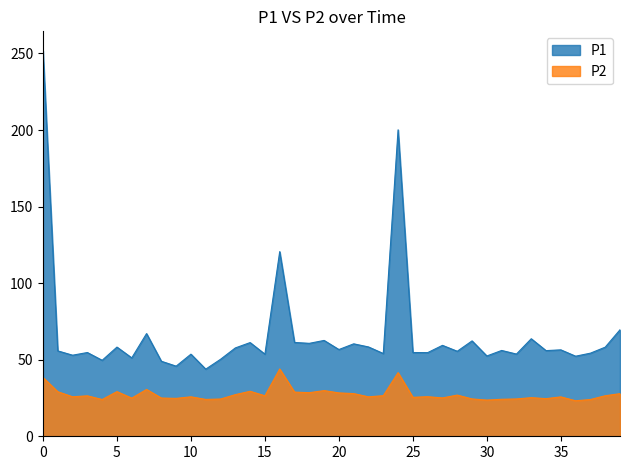

True or false: P1 has a value of 17.8 at 11.

False